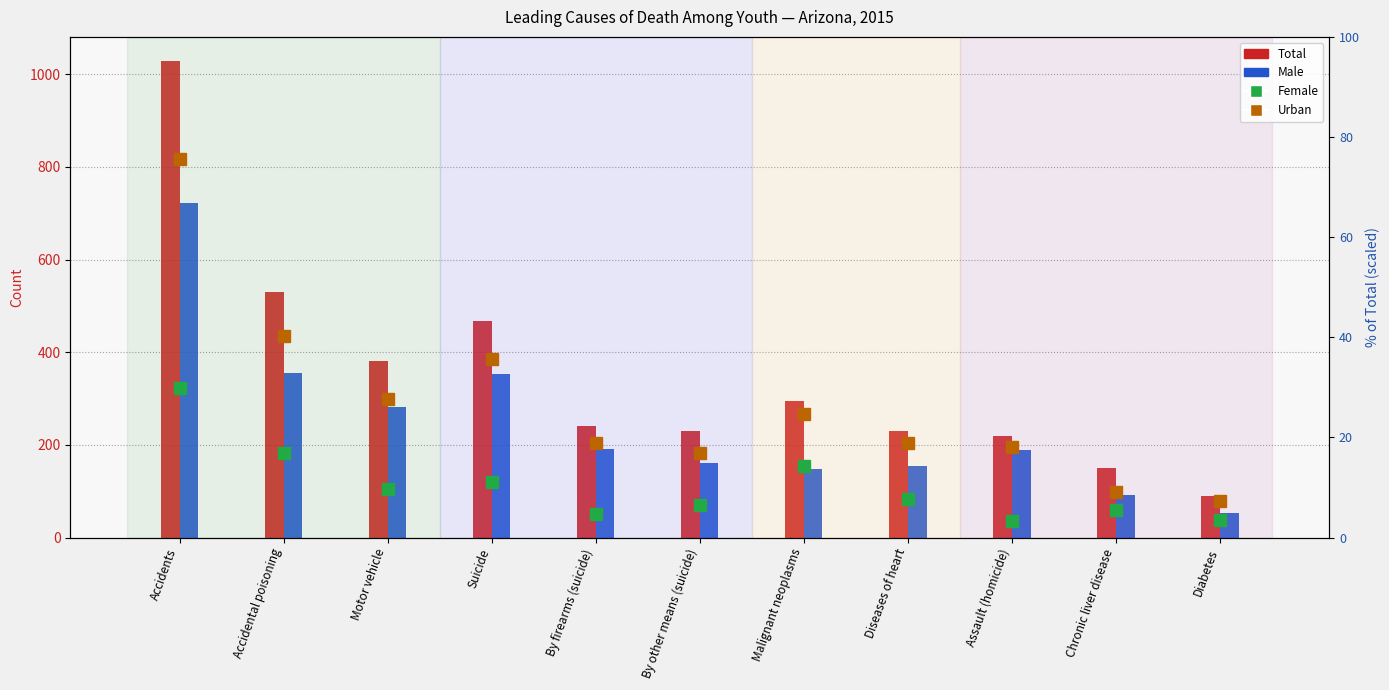

Which category has the lowest value across all series?

Assault (homicide)